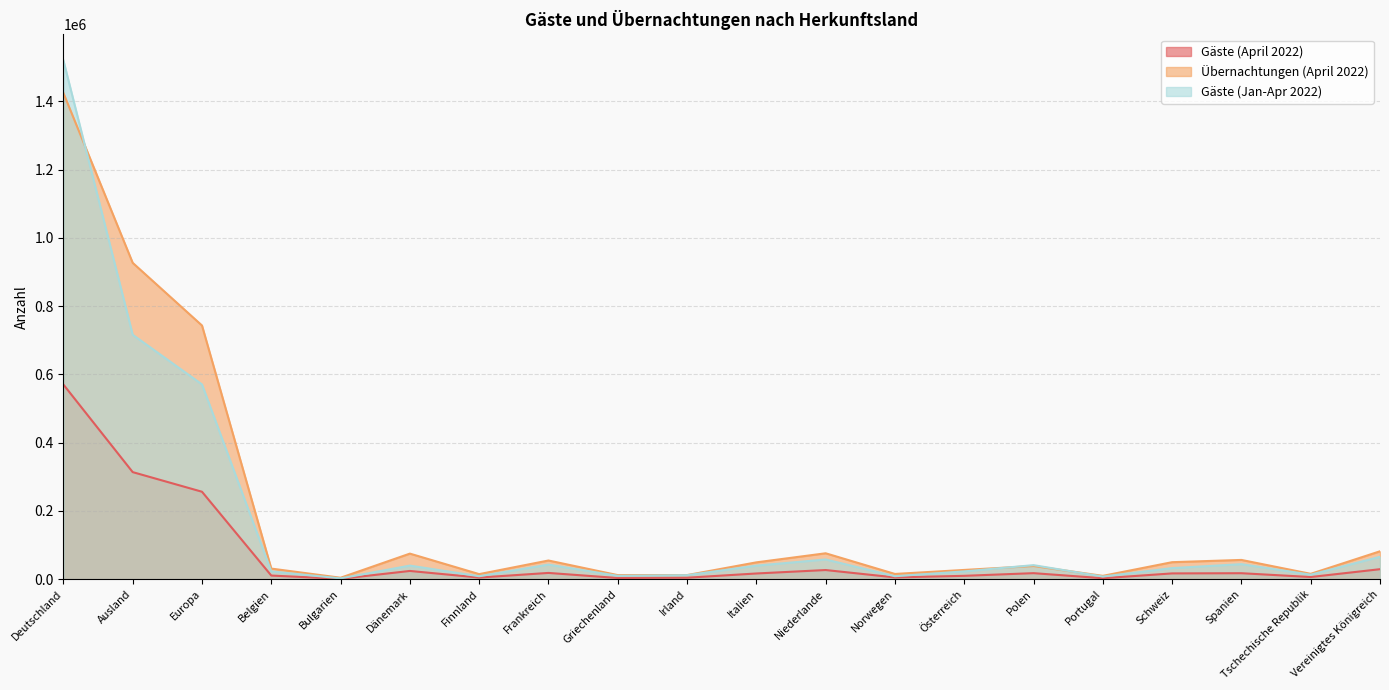

True or false: Gäste (Jan-Apr 2022) has a value of 18544 at Niederlande.

False